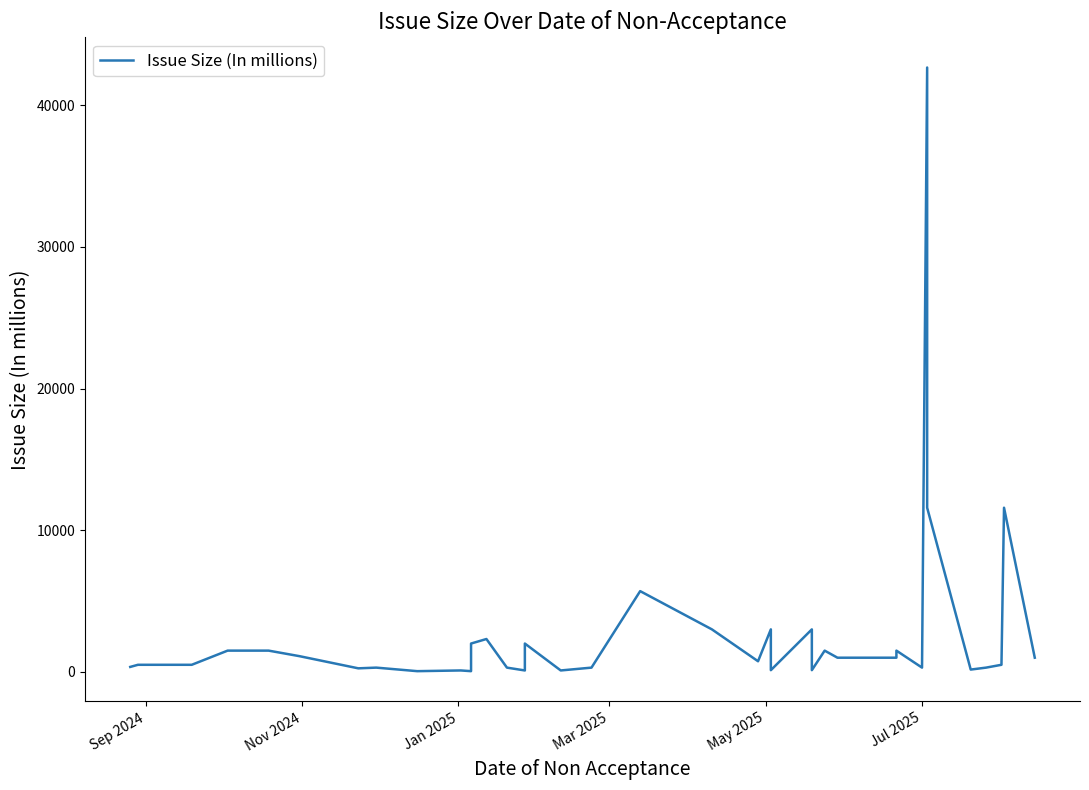

What is the minimum value shown in the chart?

50.0